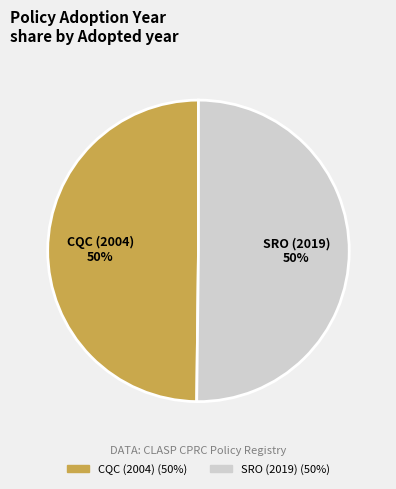

To the nearest percent, what is the average slice percentage?

50%